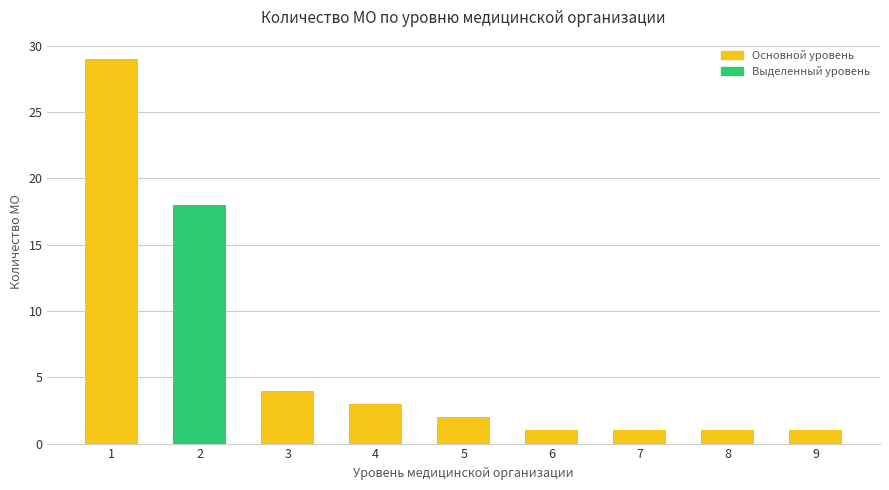

True or false: the data shows 3 at 4.

True